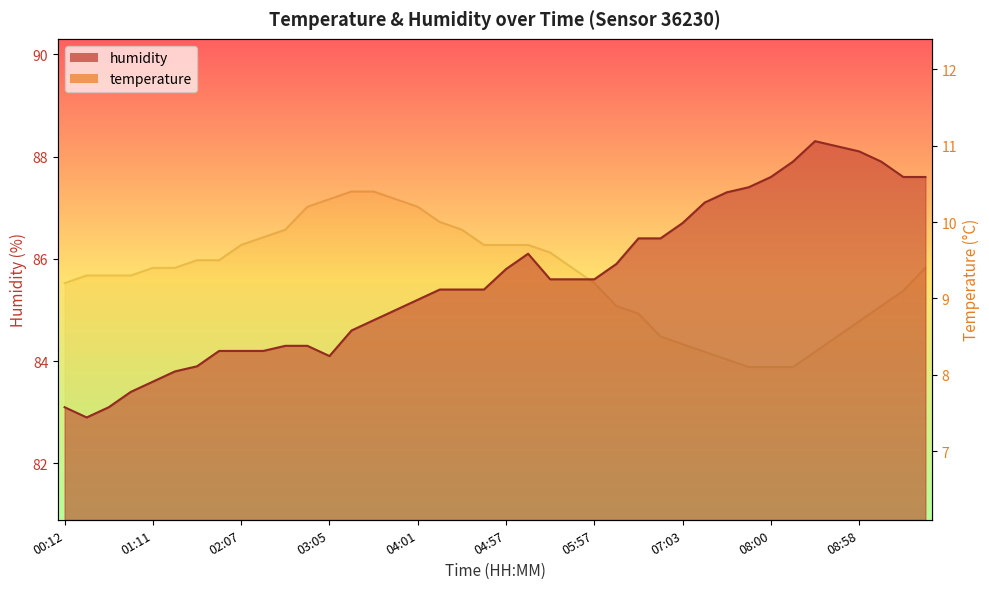

The humidity series shows 85.6 at 05:43. True or false?

True